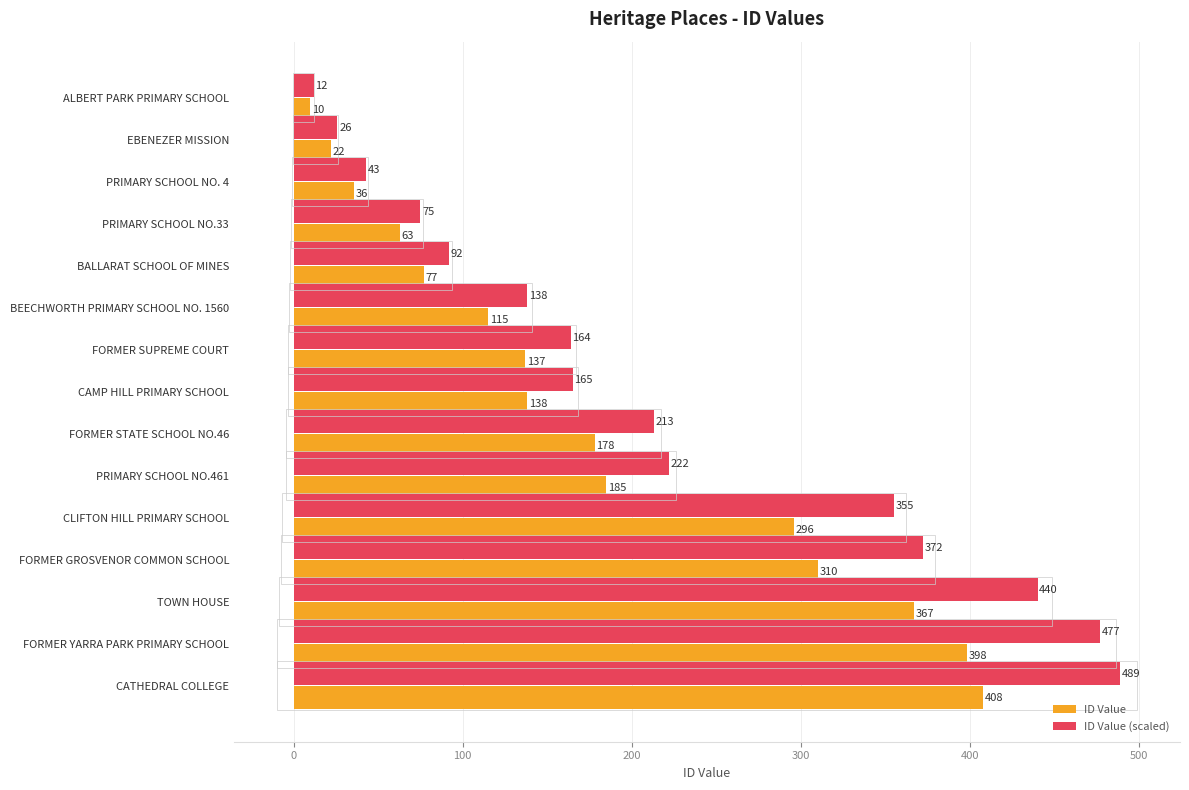

What is the spread (max minus min) of values at FORMER STATE SCHOOL NO.46?

35